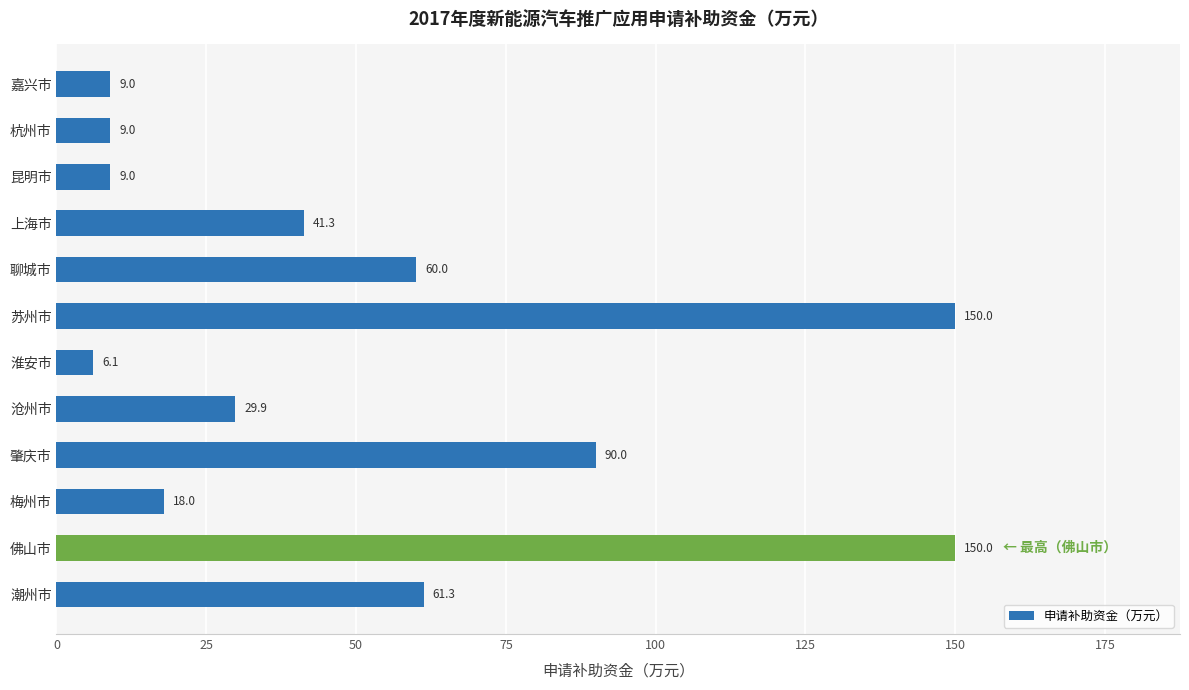

Read the value at 潮州市.

61.3